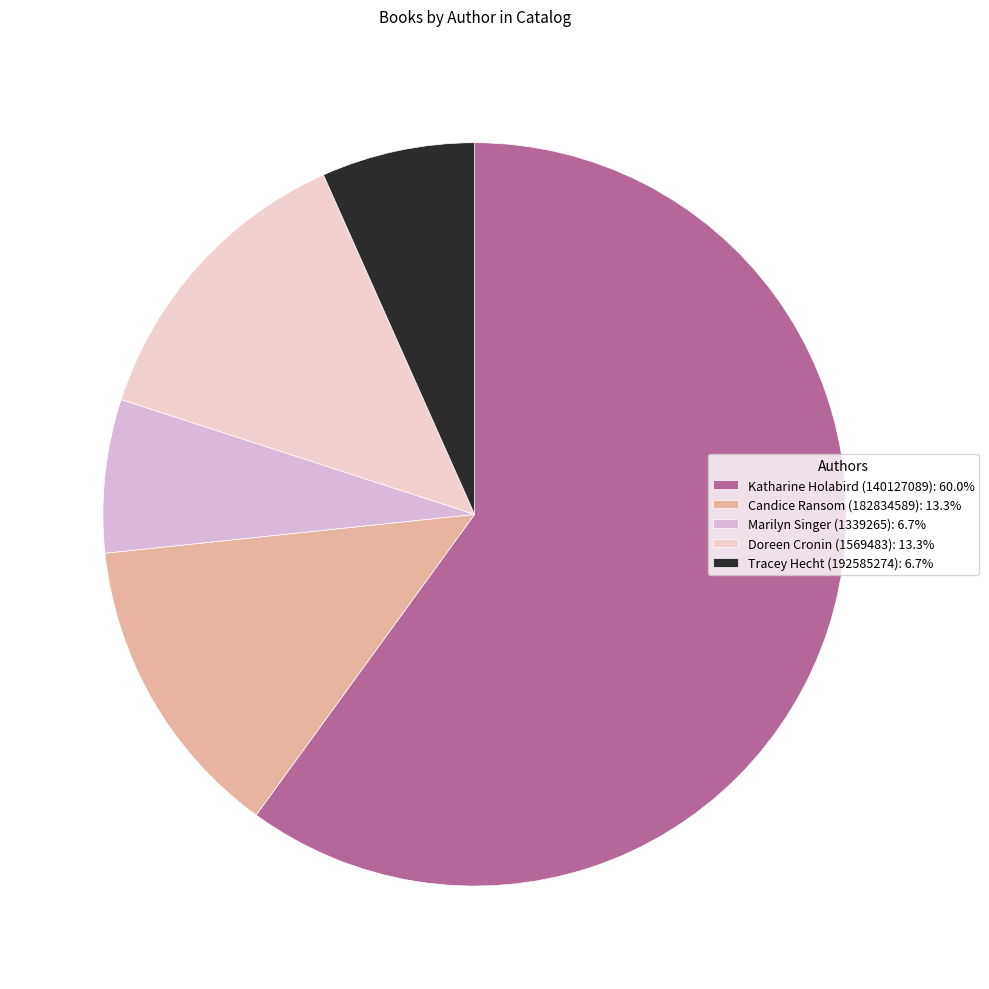

The Doreen Cronin (1569483) slice represents 13% of the pie. True or false?

True